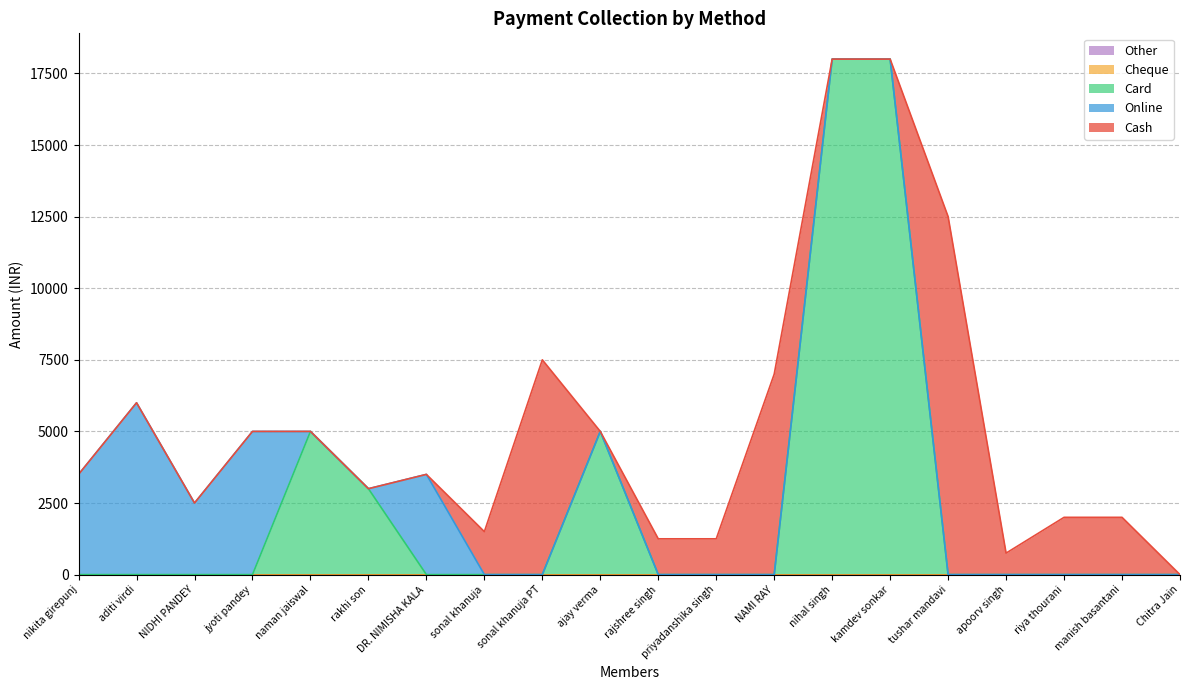

Is the value of Cheque at DR. NIMISHA KALA greater than the value of Other at sonal khanuja PT?

No